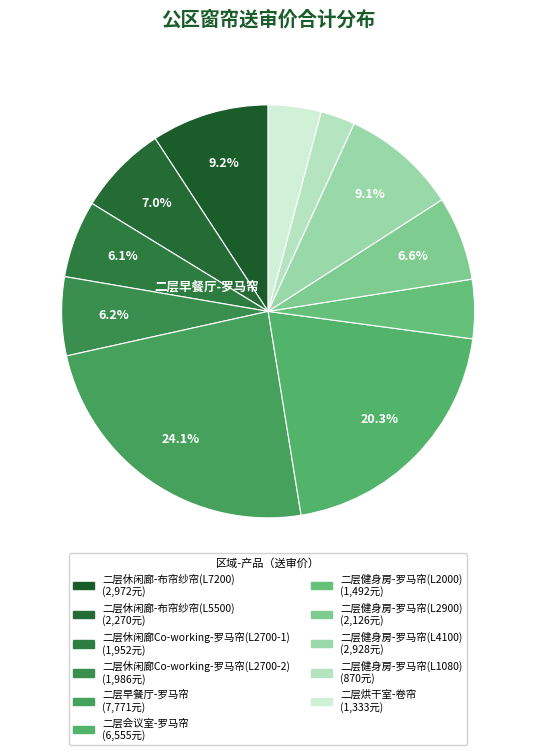

Count the number of slices in the pie.

11